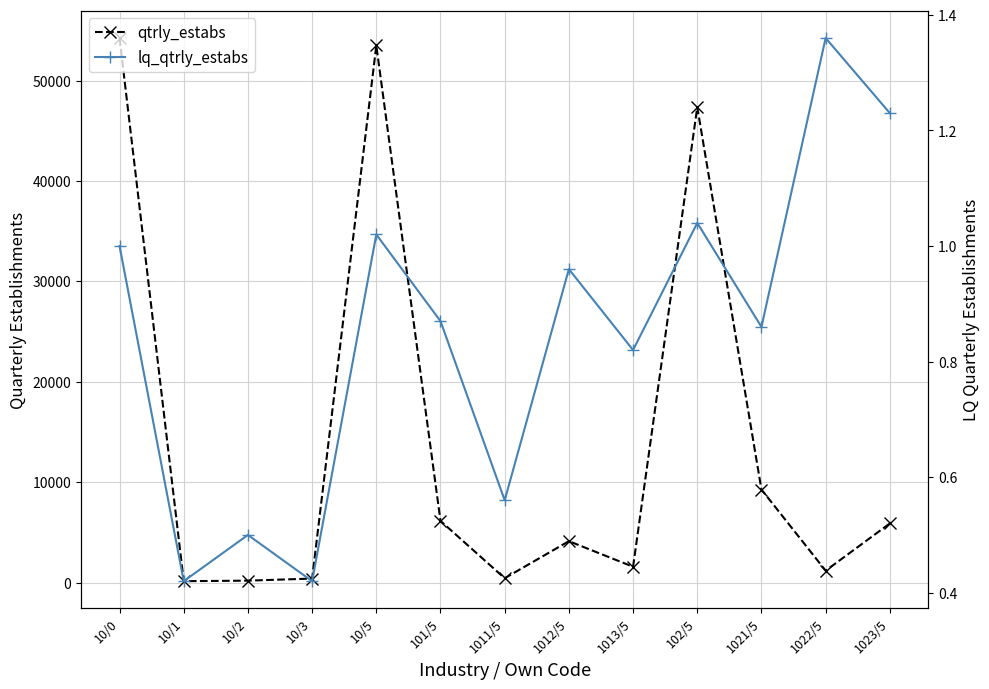

What is the spread (max minus min) of values at 10/1?

142.6